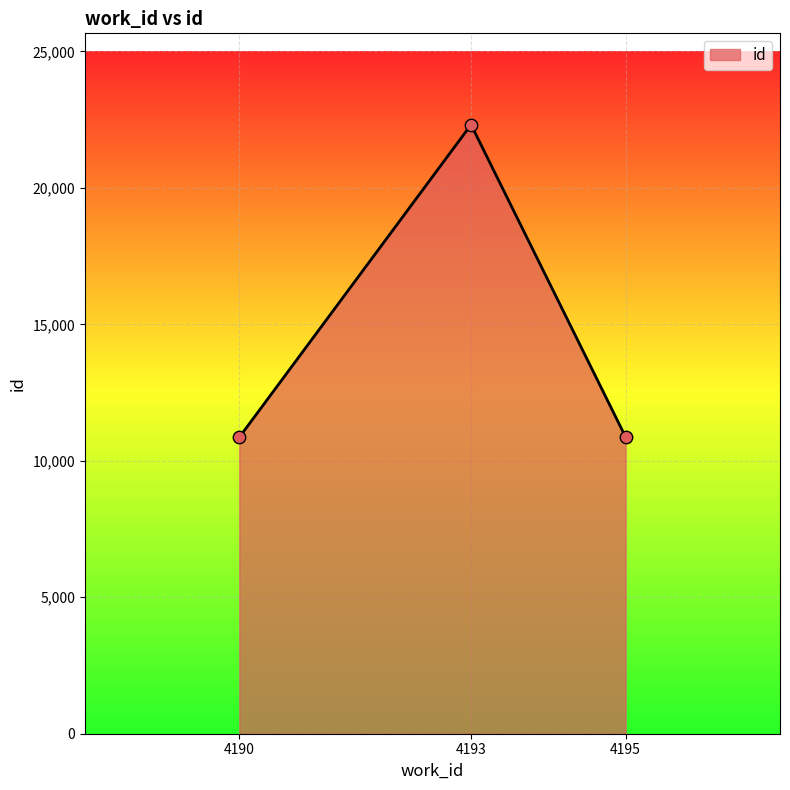

Which has a higher value, 4190 or 4193?

4193